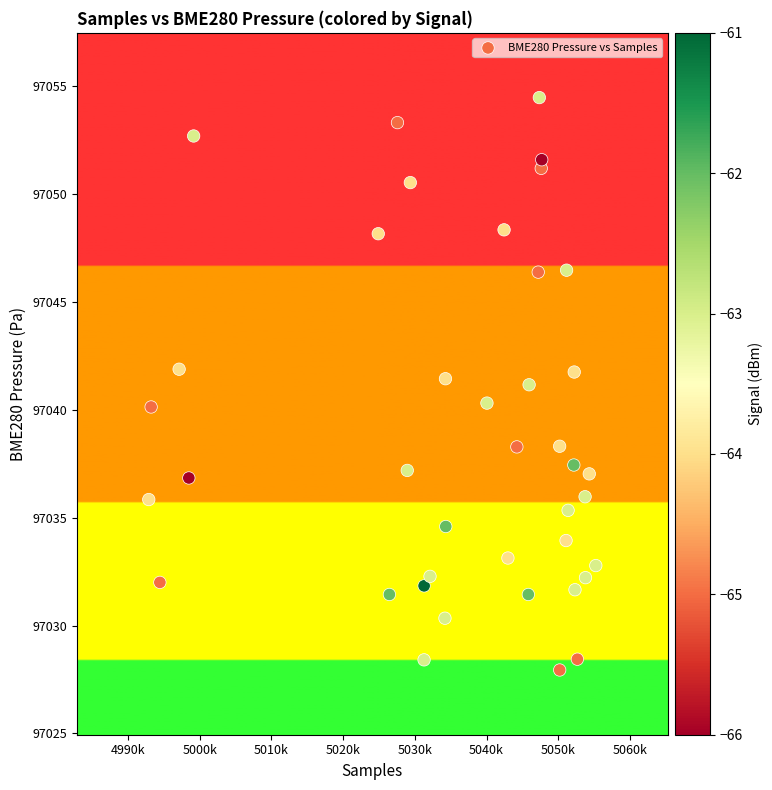

What is the range of X values (max minus min)?

62312.0